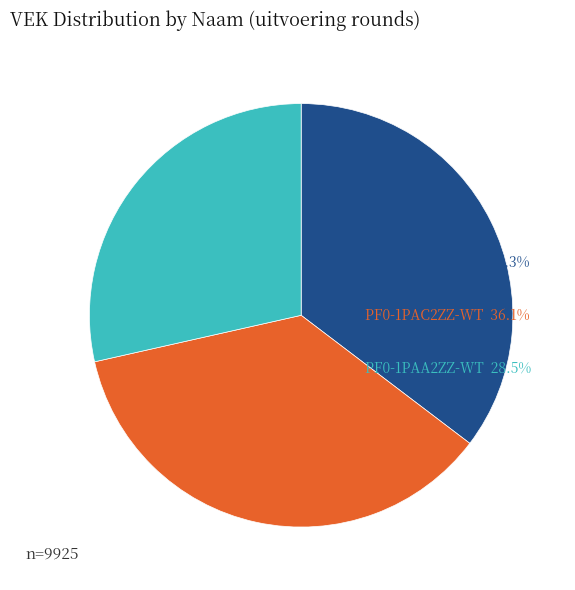

True or false: SB0-1SAC2ZZ-WT accounts for 35% of the total.

True